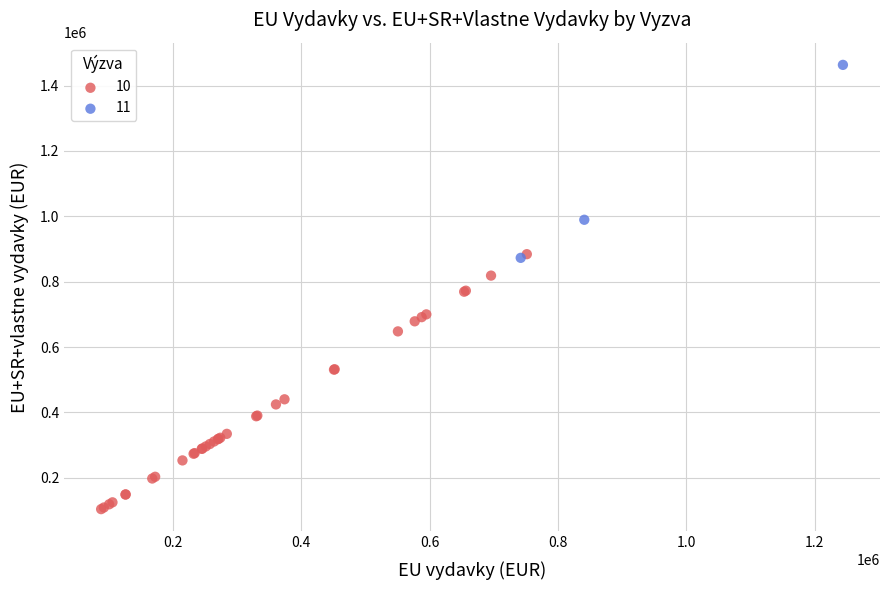

Which series contains the lowest Y value?

10